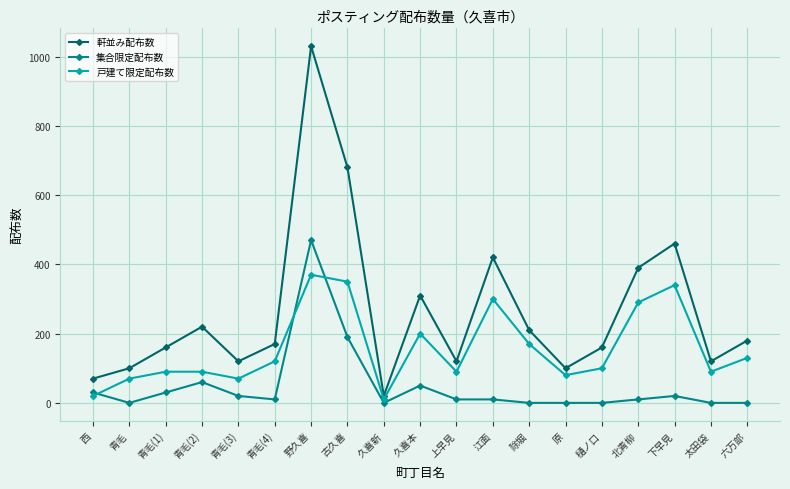

What is the value of the 集合限定配布数 point at the 10th from the left?

50